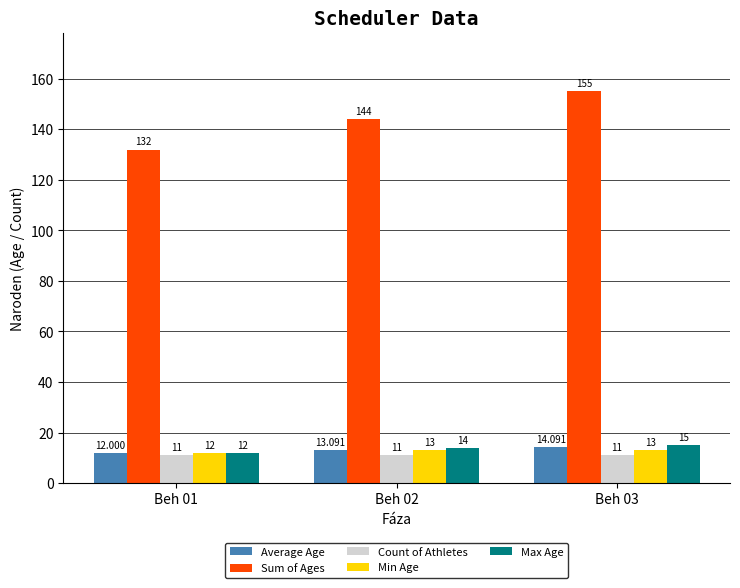

Reading left to right, what are all the values shown in this chart?

Average Age: 12.0	13.1	14.1
Sum of Ages: 132.0	144.0	155.0
Count of Athletes: 11.0	11.0	11.0
Min Age: 12.0	13.0	13.0
Max Age: 12.0	14.0	15.0